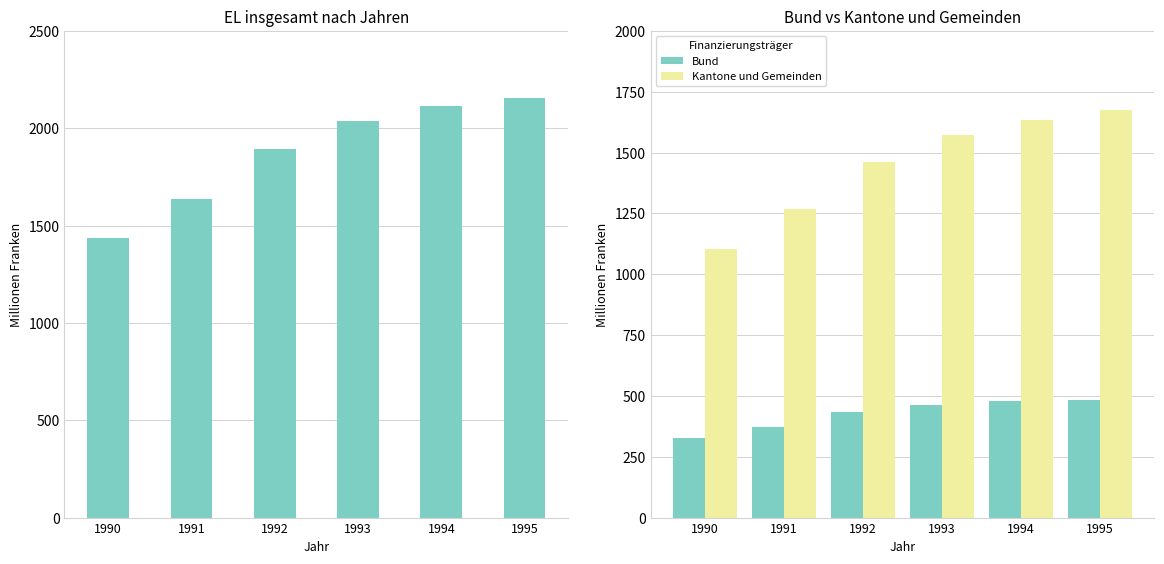

What is the total value across all series at 1993?

4071.4